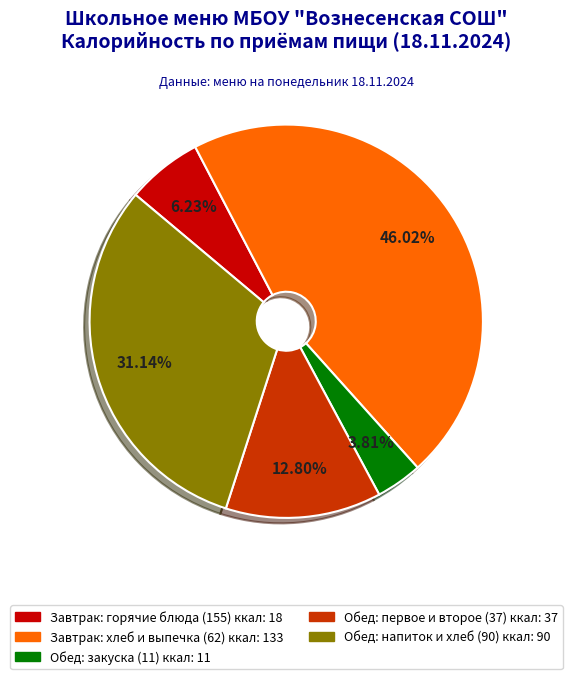

Is there any slice that represents more than half of the pie?

No